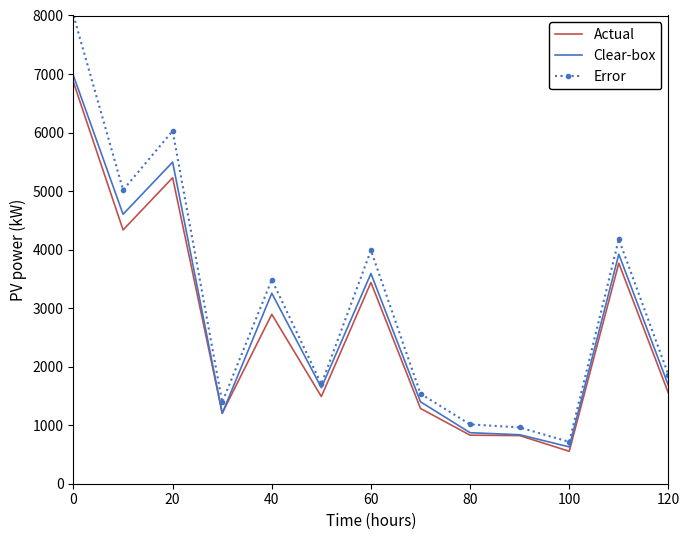

Which series has the widest spread of values?

Error